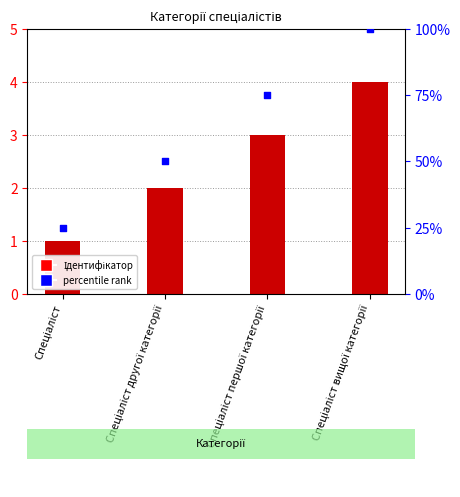

At which category is the sum across all series the highest?

Спеціаліст вищої категорії